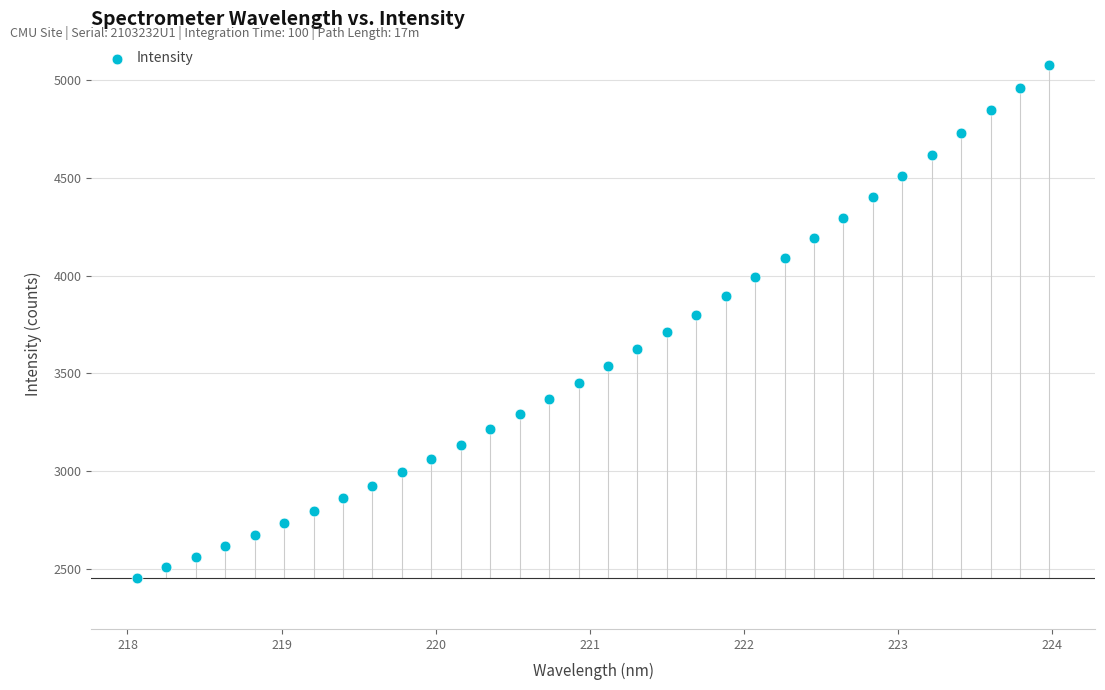

What is the range of X values (max minus min)?

5.9